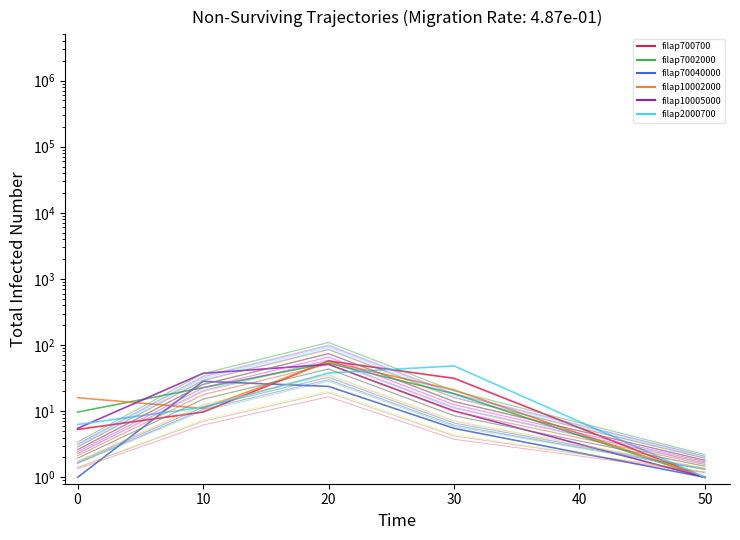

At how many categories does at least one series exceed 38?

2